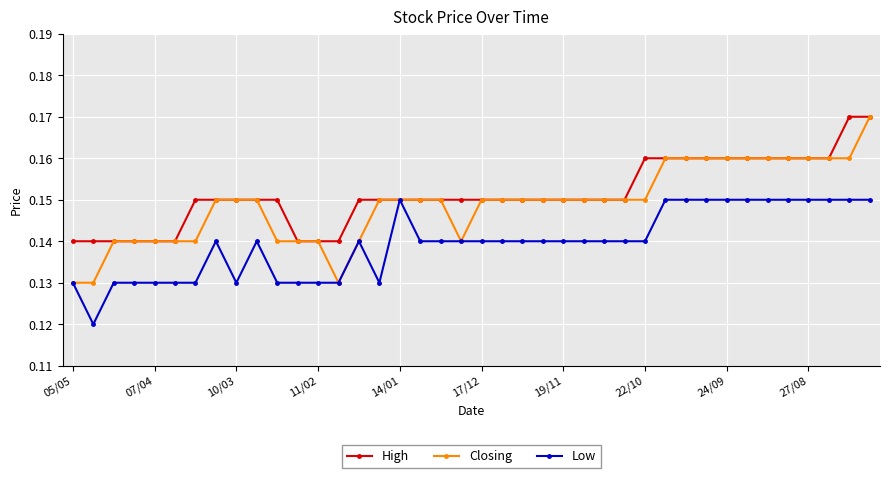

List the series in order of their overall mean, lowest first.

Low, Closing, High